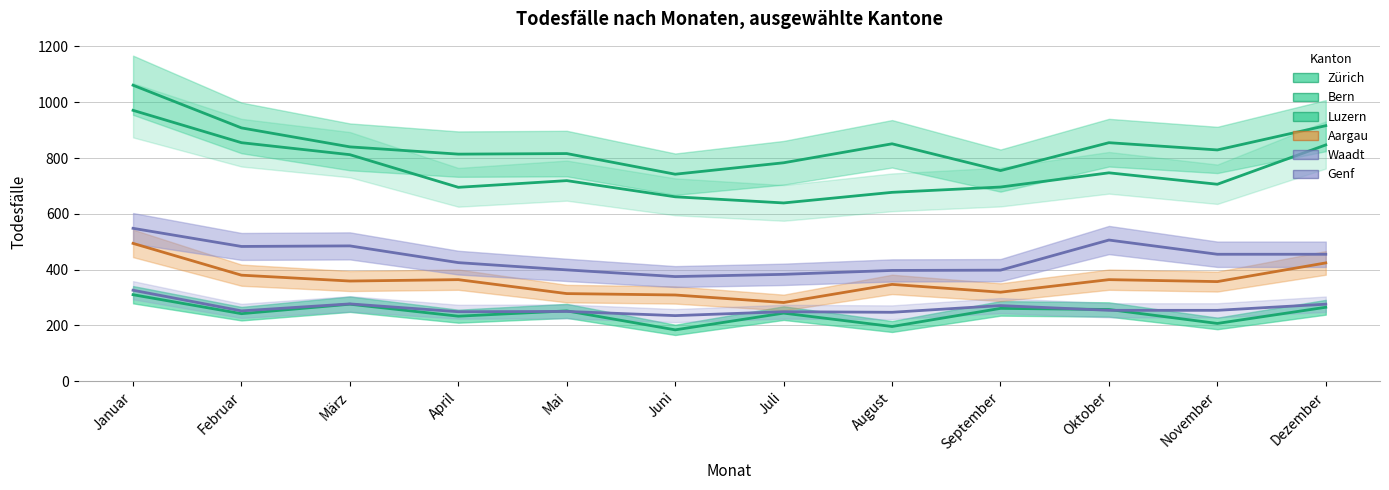

What is the label of the 6th point from the right?

Juli